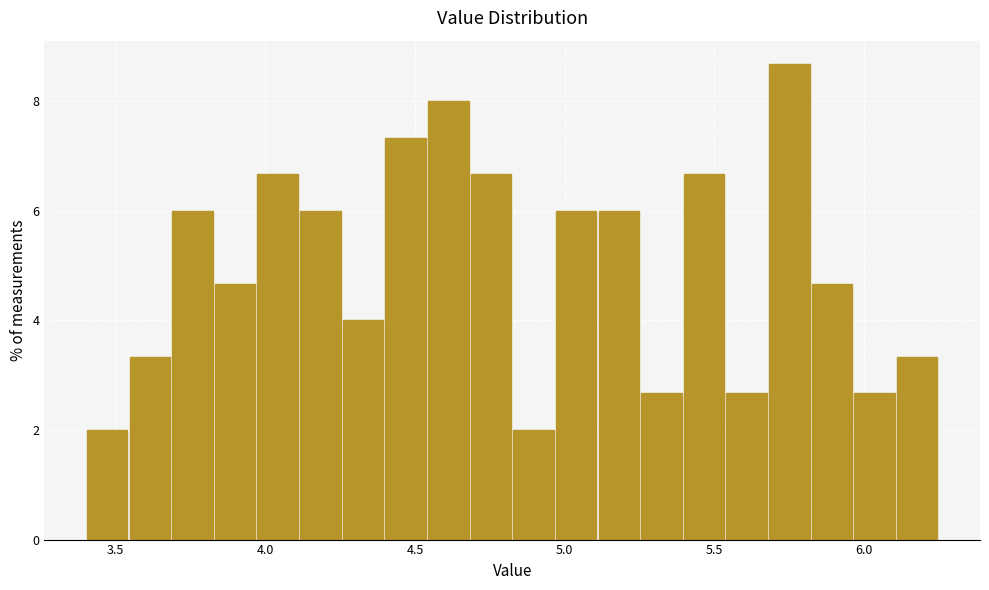

Around what value on the x-axis is the tallest bar? Give the approximate position of its centre, as read against the axis.

5.75